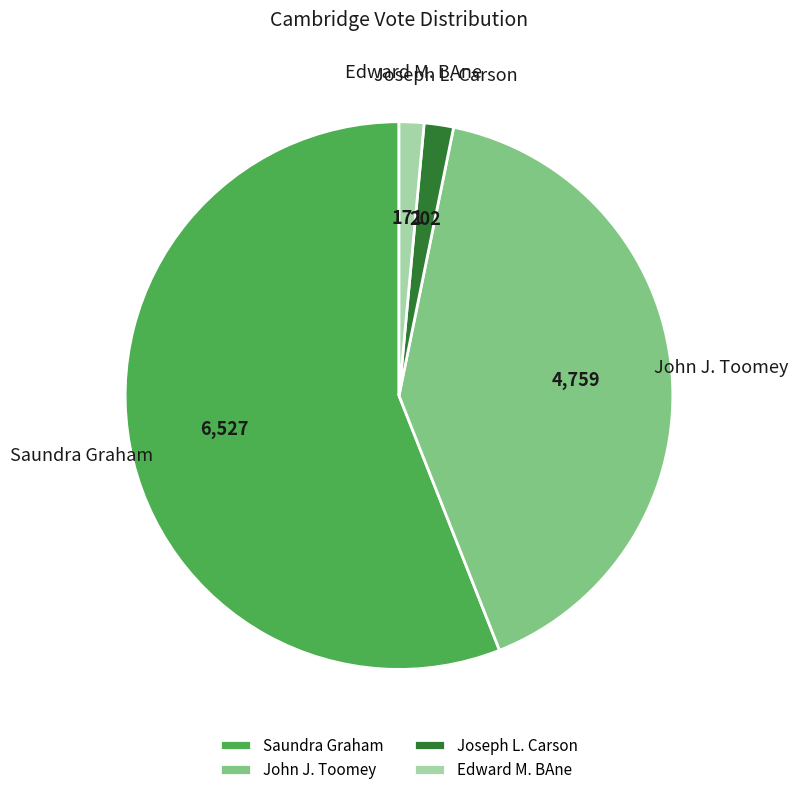

Which has a higher value, Saundra Graham or John J. Toomey?

Saundra Graham